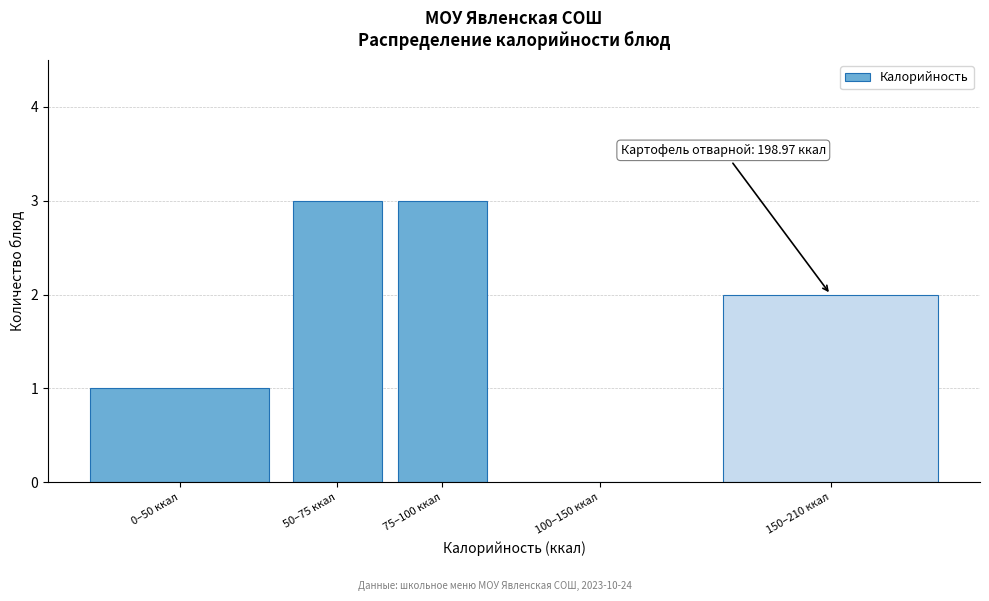

Reading left to right, transcribe all the data shown in this chart.

0–50 ккал=1	50–75 ккал=3	75–100 ккал=3	100–150 ккал=0	150–210 ккал=2